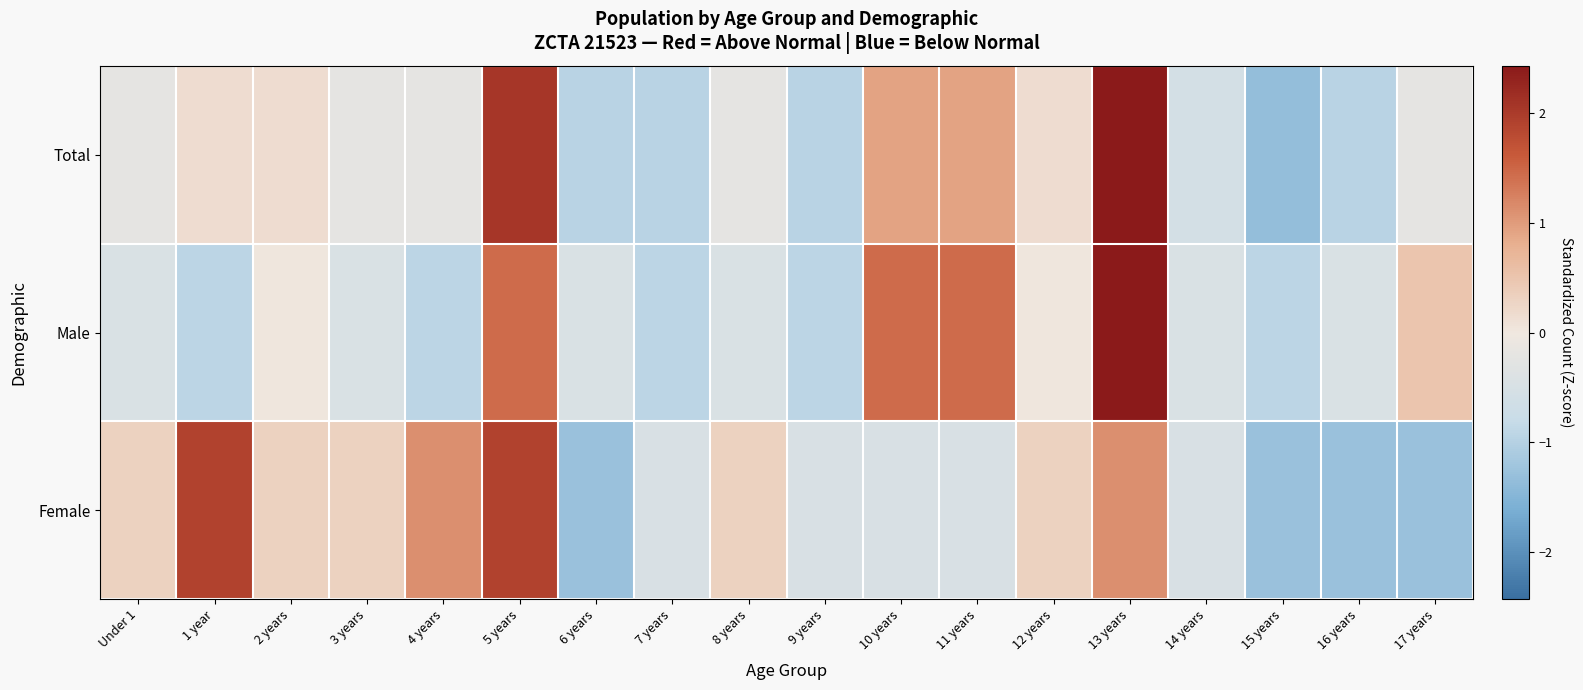

Which series has the widest spread of values?

Total